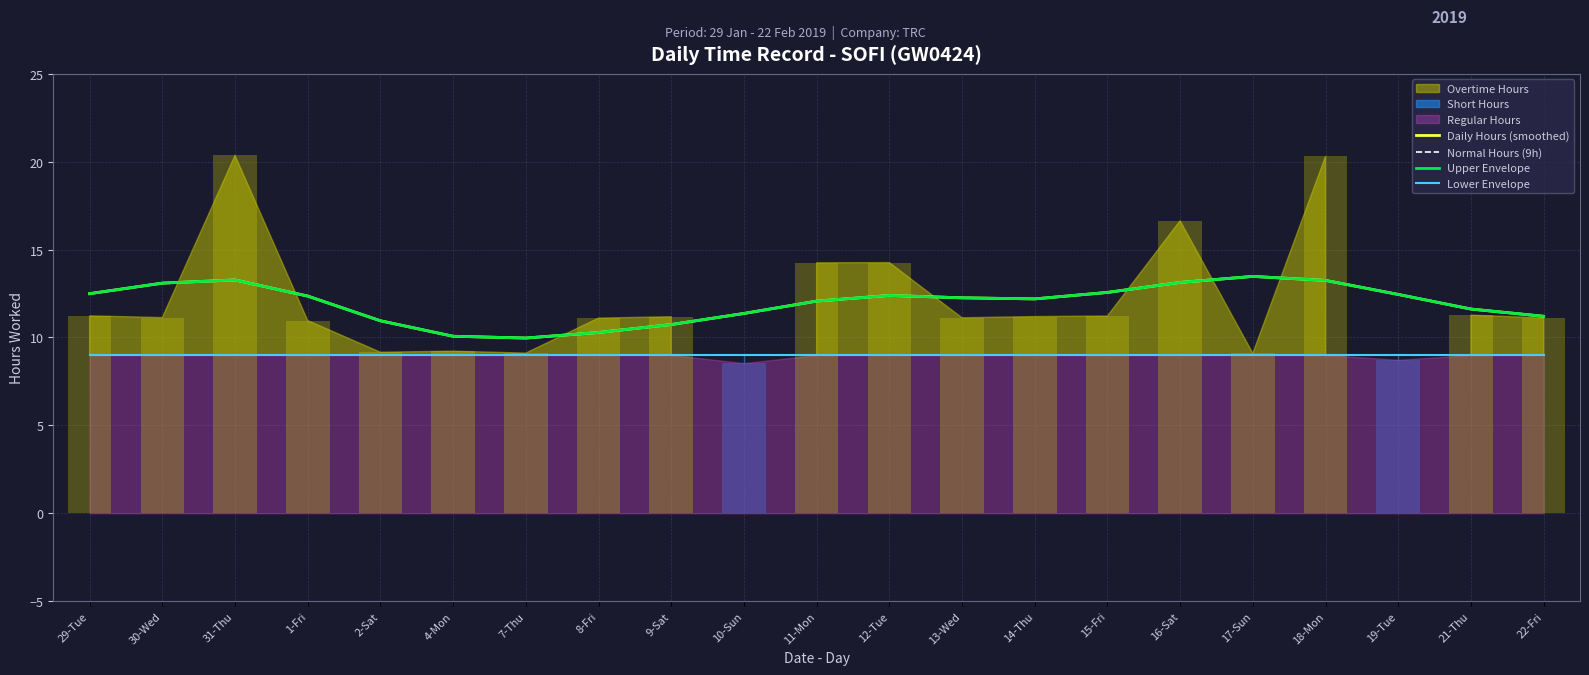

What is the value of the Normal Hours (9h) bar at the 4th from the left?

9.0